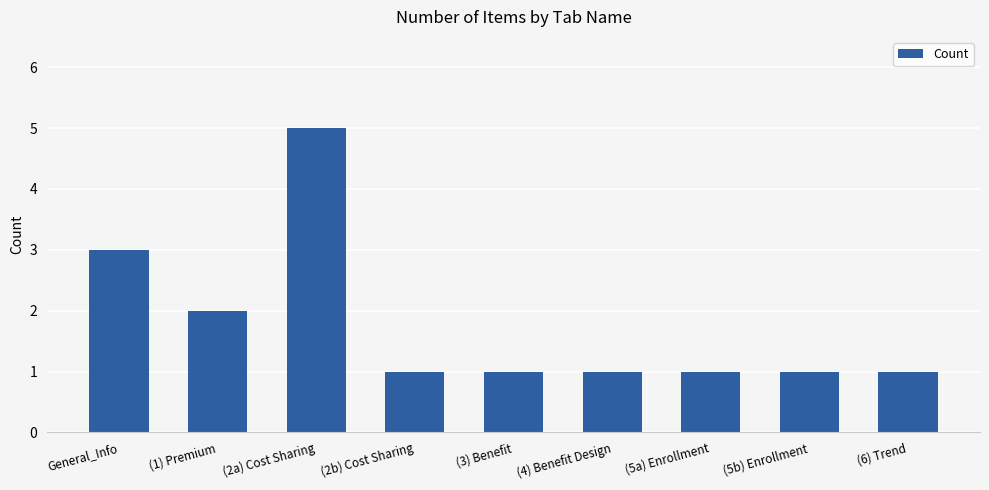

Does the chart contain any negative values?

No